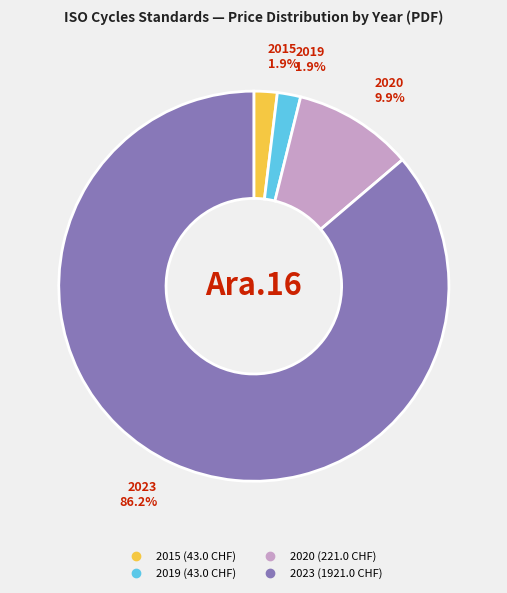

How many slices are in this pie chart?

4